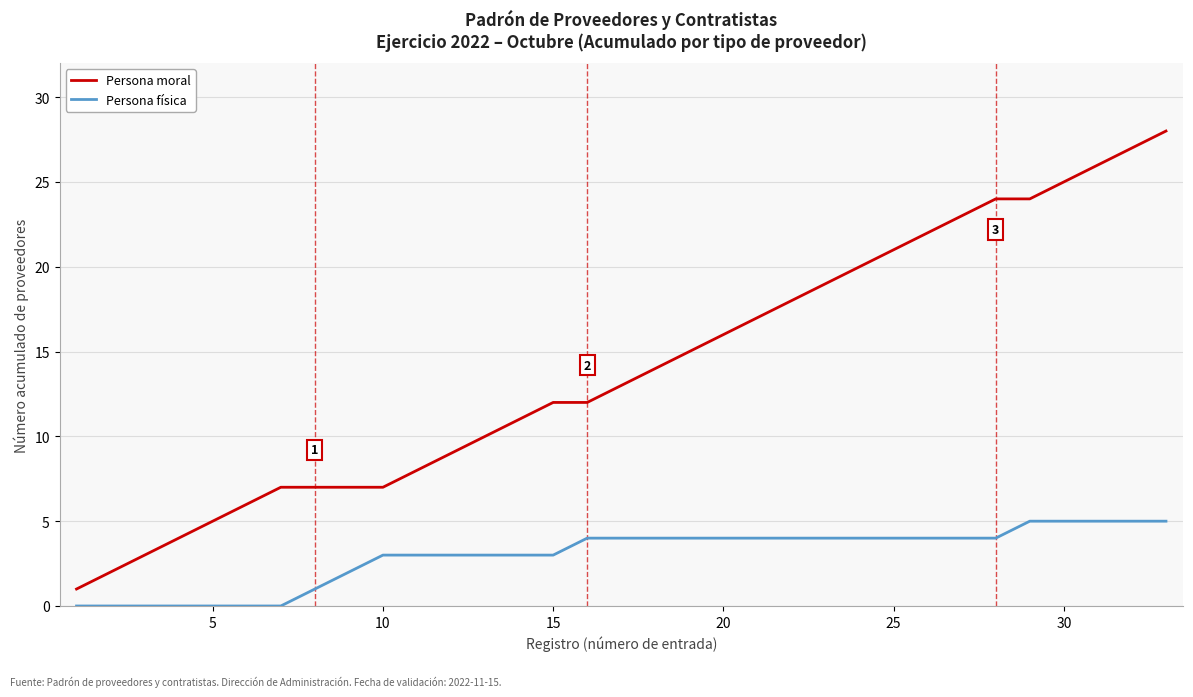

True or false: Persona moral and Persona física intersect in this chart.

False